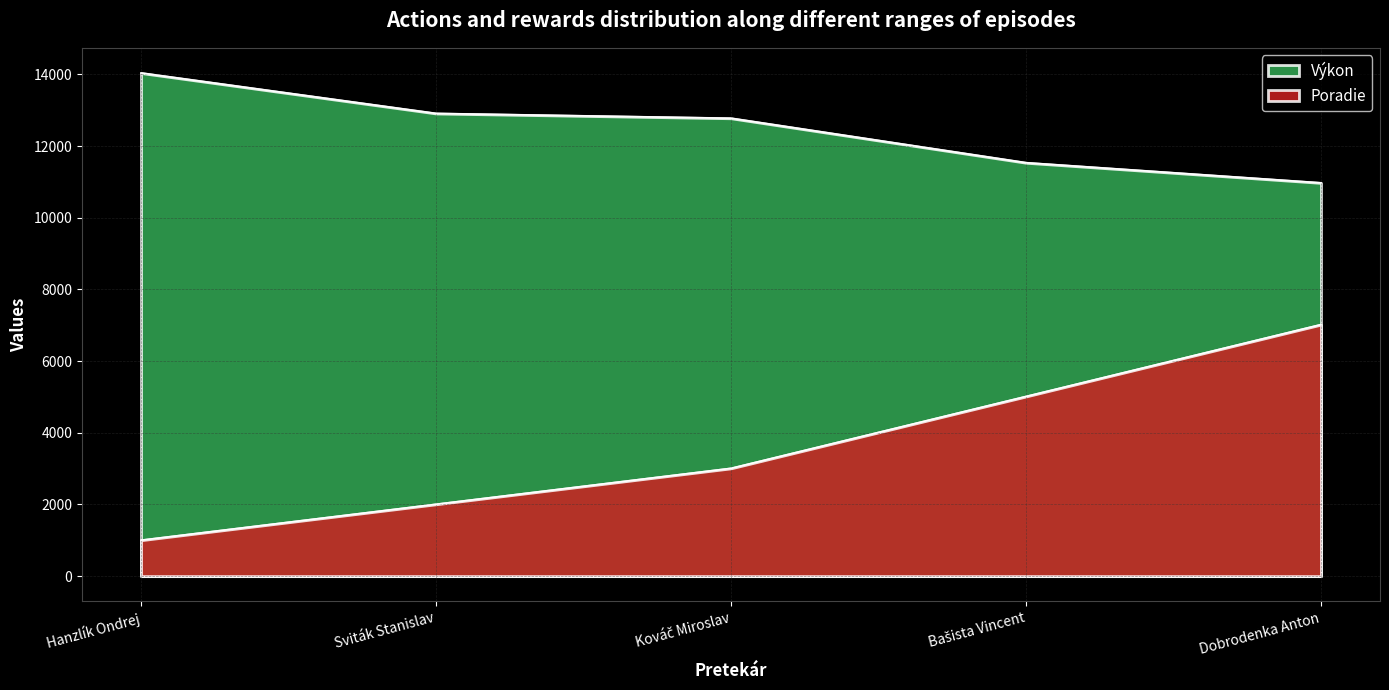

True or false: Výkon and Poradie cross at least once.

False